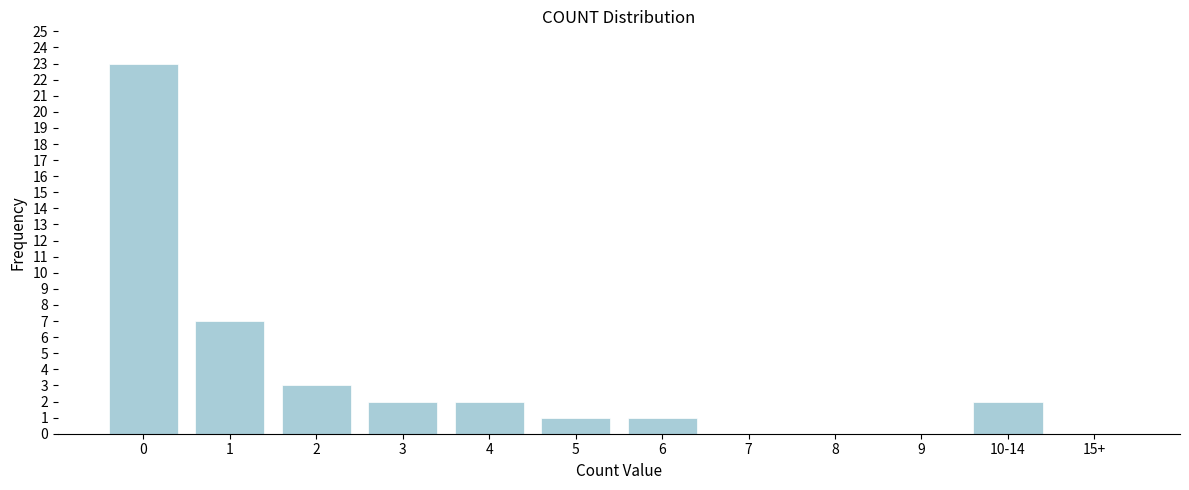

Reading right to left, list all the values displayed in this chart.

15+=0	10-14=2	9=0	8=0	7=0	6=1	5=1	4=2	3=2	2=3	1=7	0=23